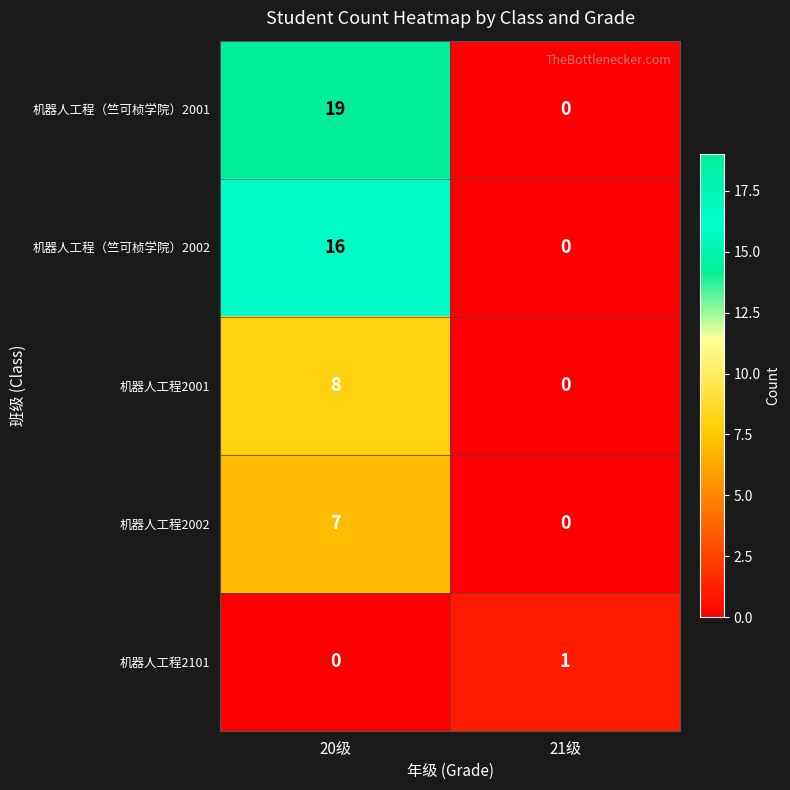

Which label corresponds to the largest value in the chart?

20级